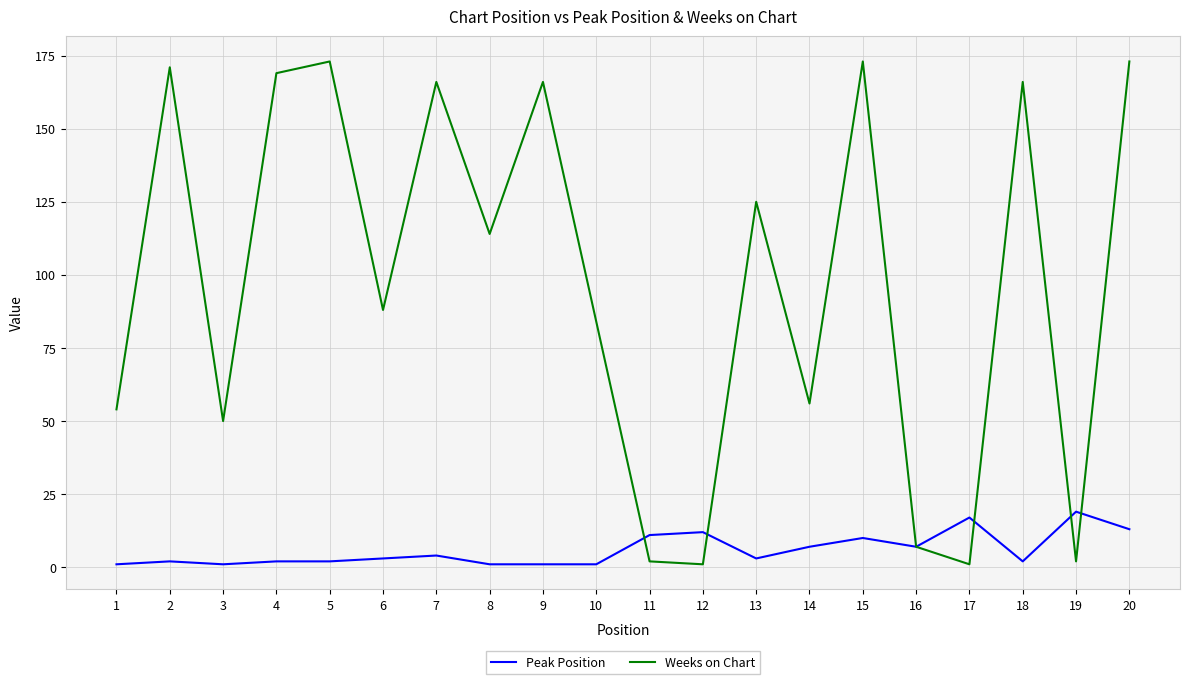

At how many categories does at least one series exceed 110?

10